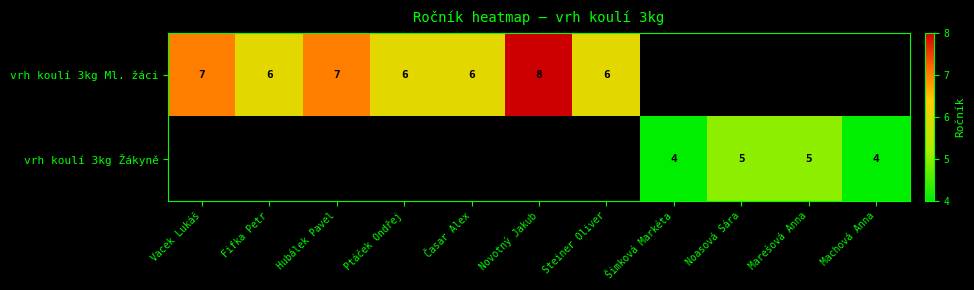

At which category does the chart reach its minimum across all series?

Šimková Markéta